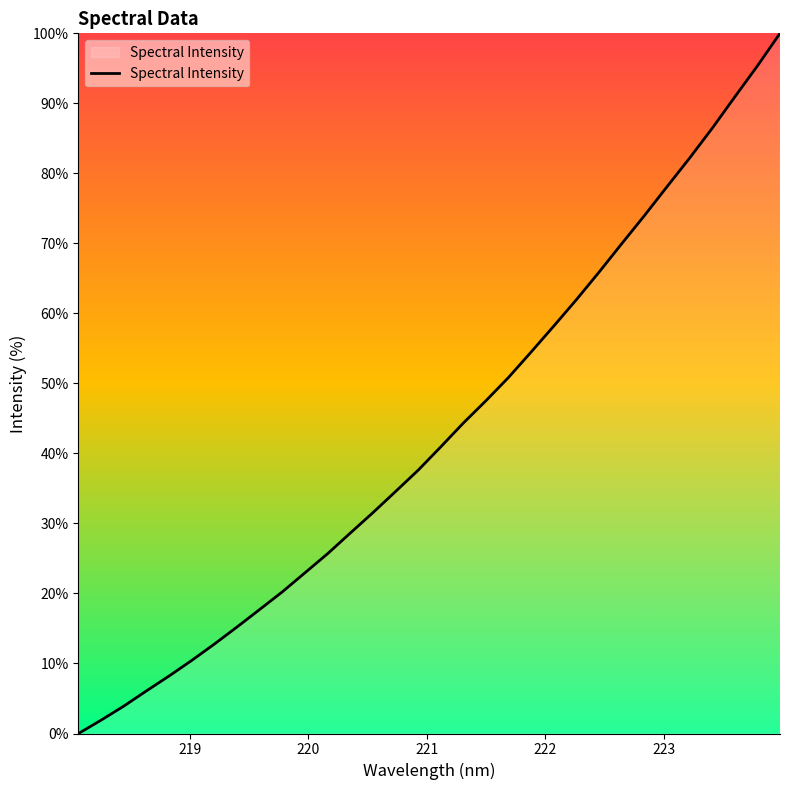

Reading right to left, what are all the values shown in this chart?

100.0	95.3	90.9	86.4	82.2	78.1	74.0	70.0	65.9	62.0	58.2	54.5	50.9	47.5	44.3	40.9	37.6	34.6	31.5	28.6	25.7	23.0	20.2	17.7	15.2	12.8	10.4	8.2	6.1	3.9	1.9	0.0